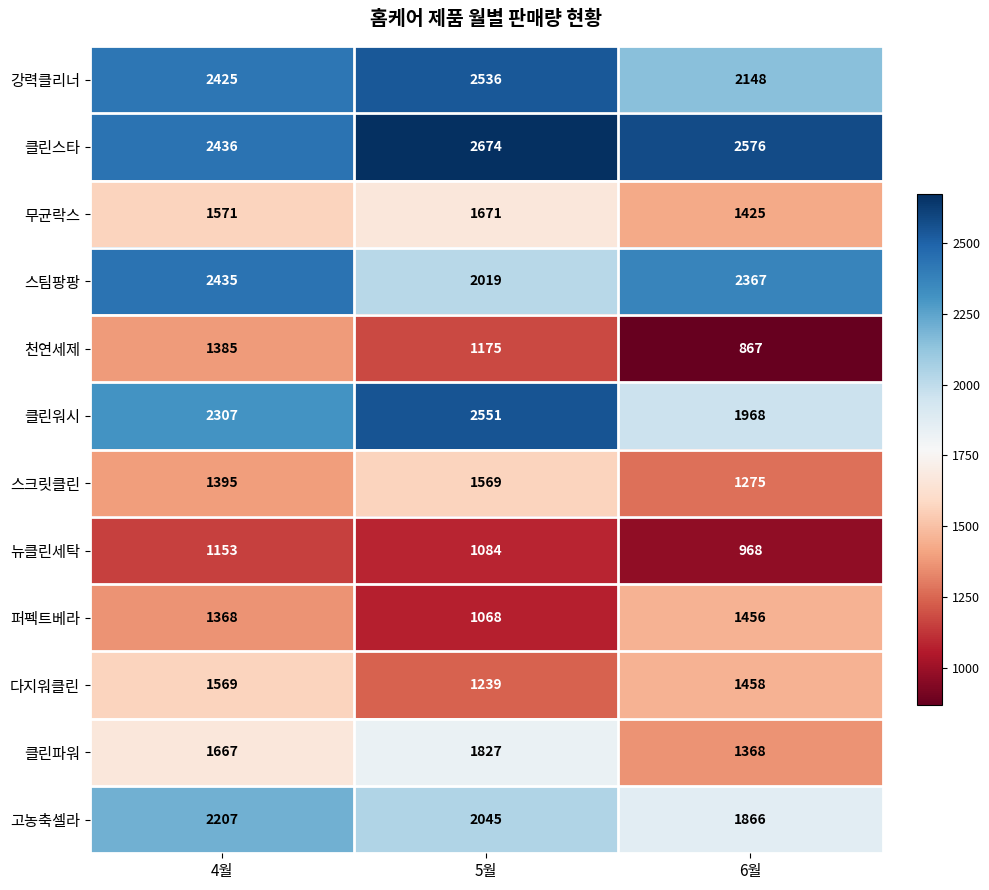

What is the difference between the second highest and minimum values in the 천연세제 series?

308